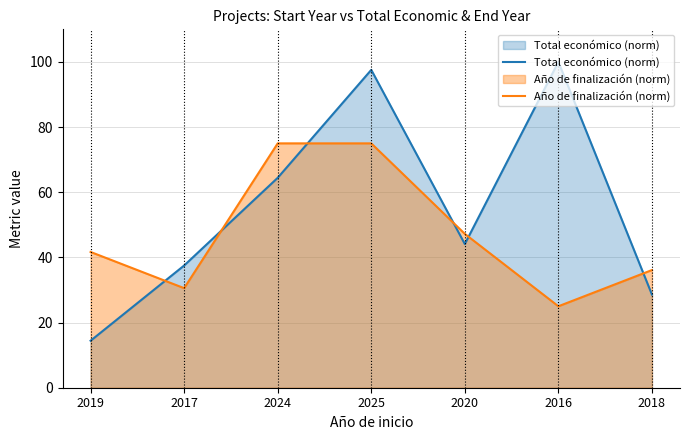

Reading left to right, list all the values displayed in this chart.

Total económico (norm): 2019=14.4	2017=37.5	2024=64.4	2025=97.6	2020=44.1	2016=100.0	2018=28.6
Año de finalización (norm): 2019=41.7	2017=30.6	2024=75.0	2025=75.0	2020=47.2	2016=25.0	2018=36.1